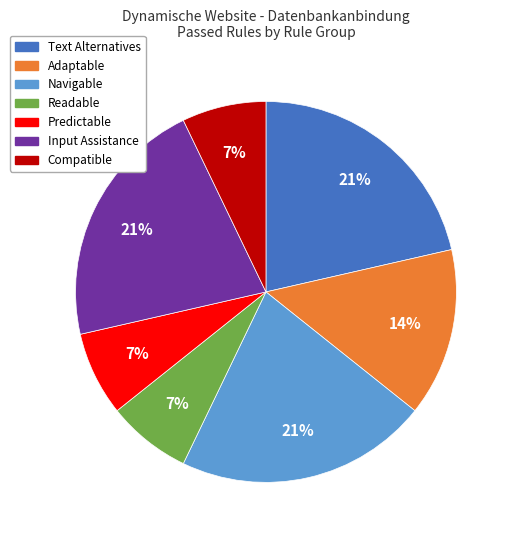

To the nearest percent, what is the average slice percentage?

14%